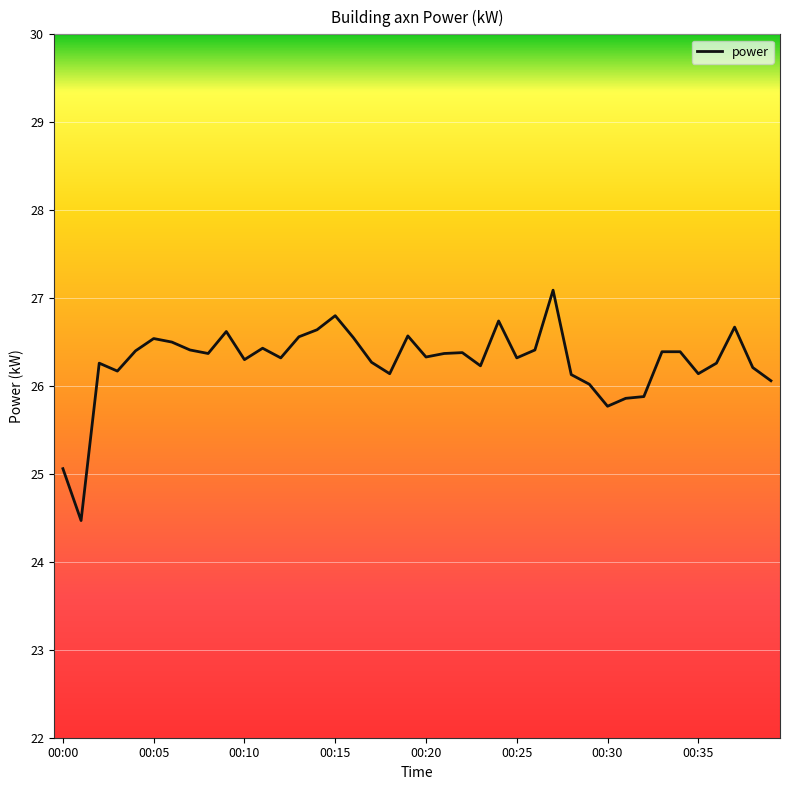

What is the difference between the maximum and minimum values?

2.6